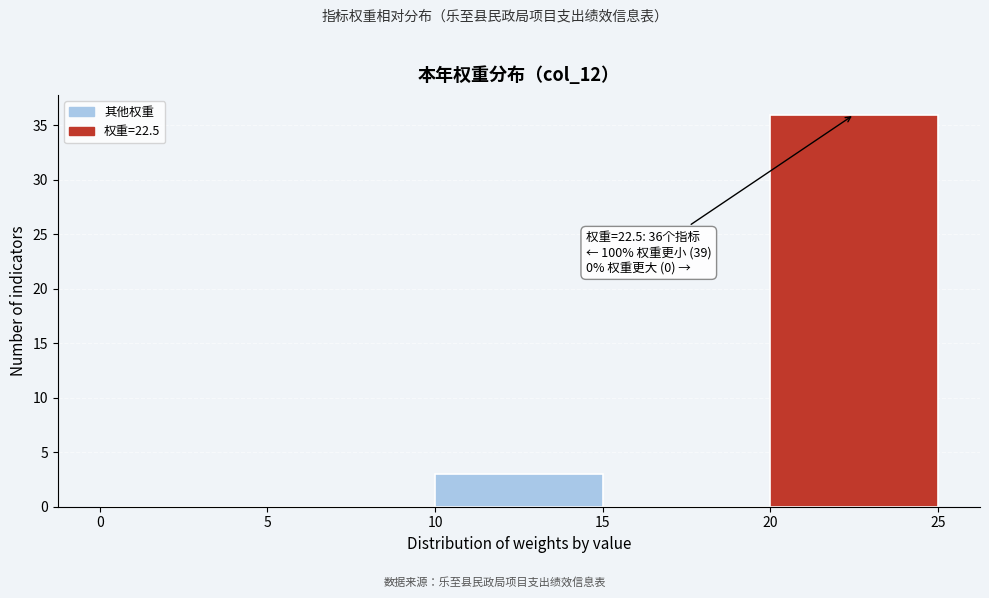

Which range on the x-axis has the tallest bar?

20 to 25